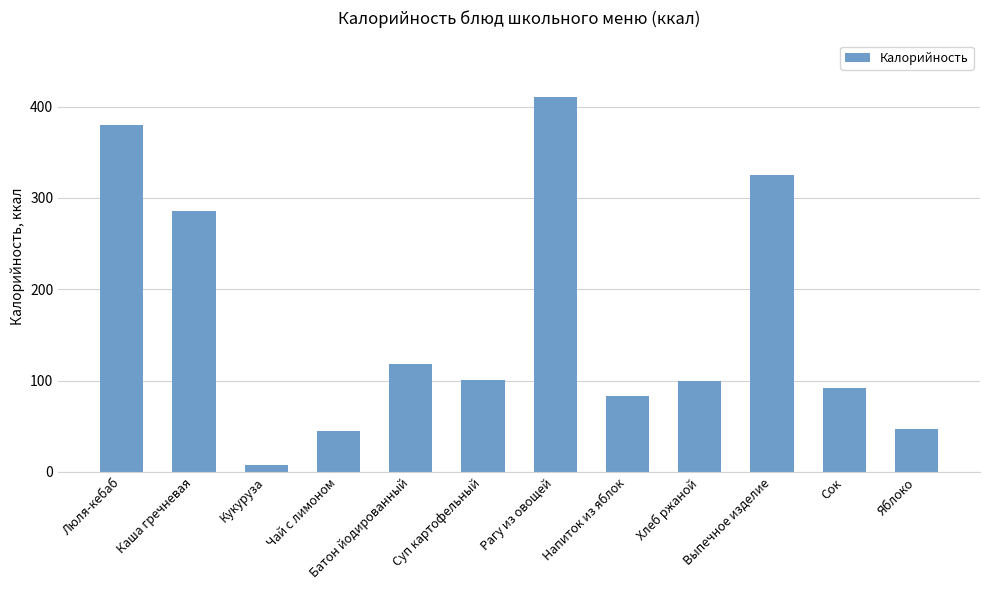

What is the difference between the second highest and second lowest values?

335.0